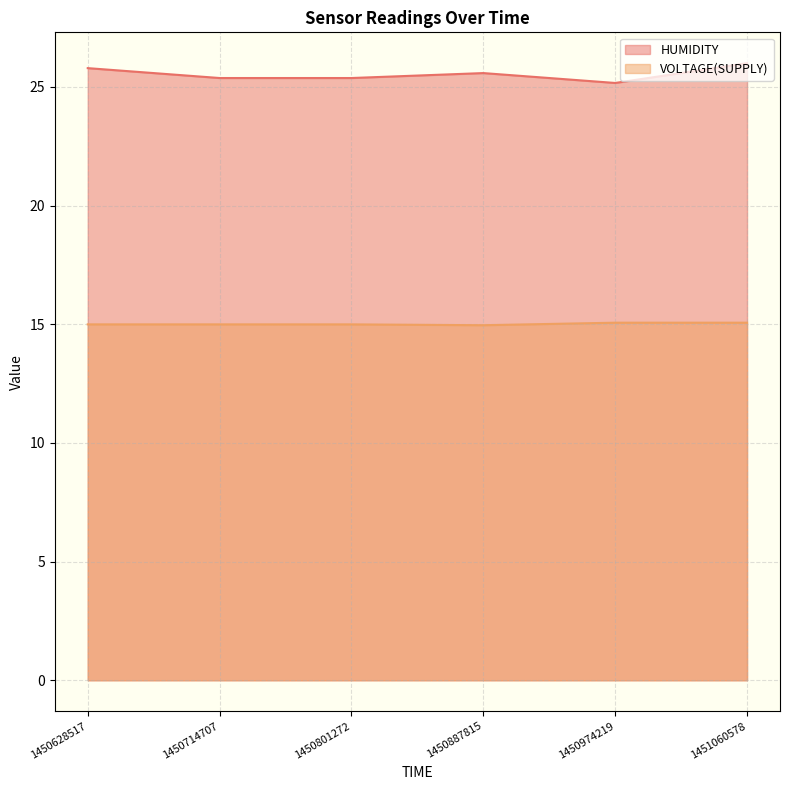

List the labels in order of HUMIDITY value, smallest first.

1450974219, 1450714707, 1450801272, 1450887815, 1450628517, 1451060578